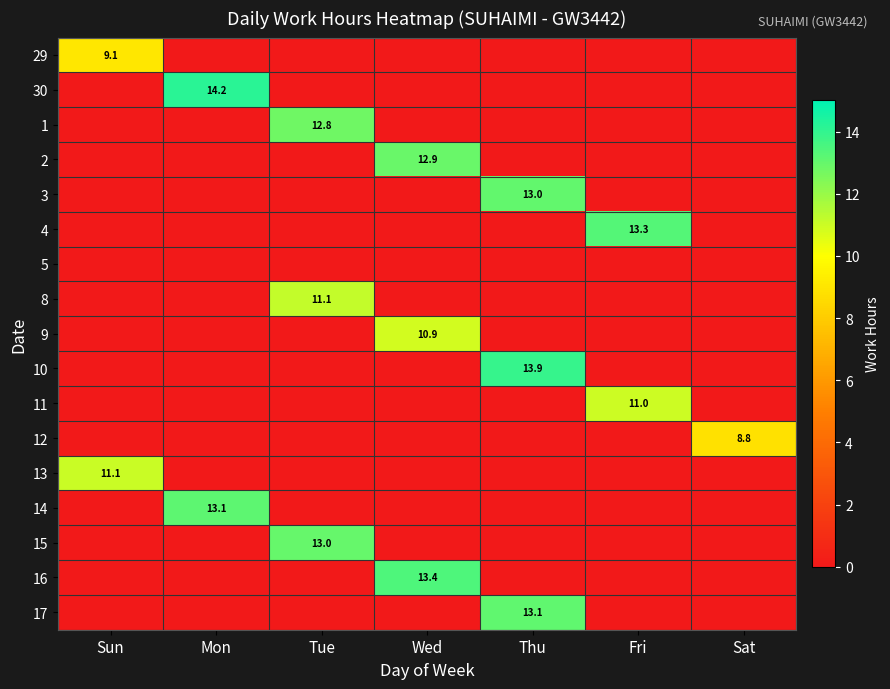

How many positive values does the 10 series have?

1